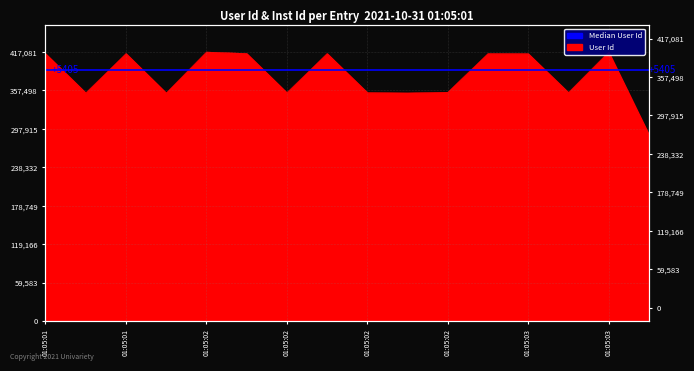

How many data points are less than 414491?

8